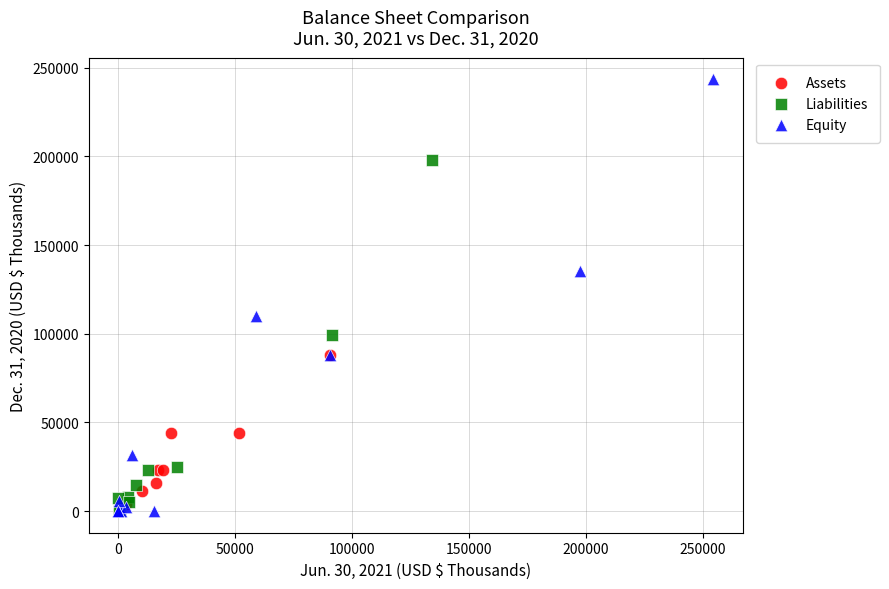

Which series has the widest spread of Y values?

Equity